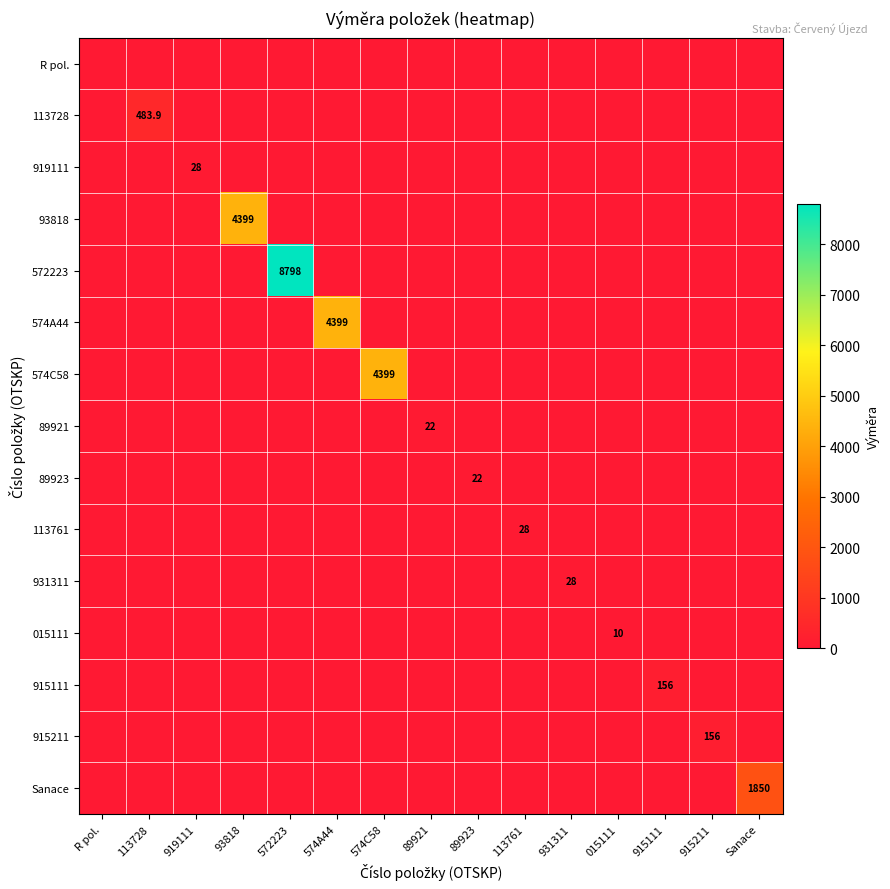

Which series has the widest spread of values?

572223